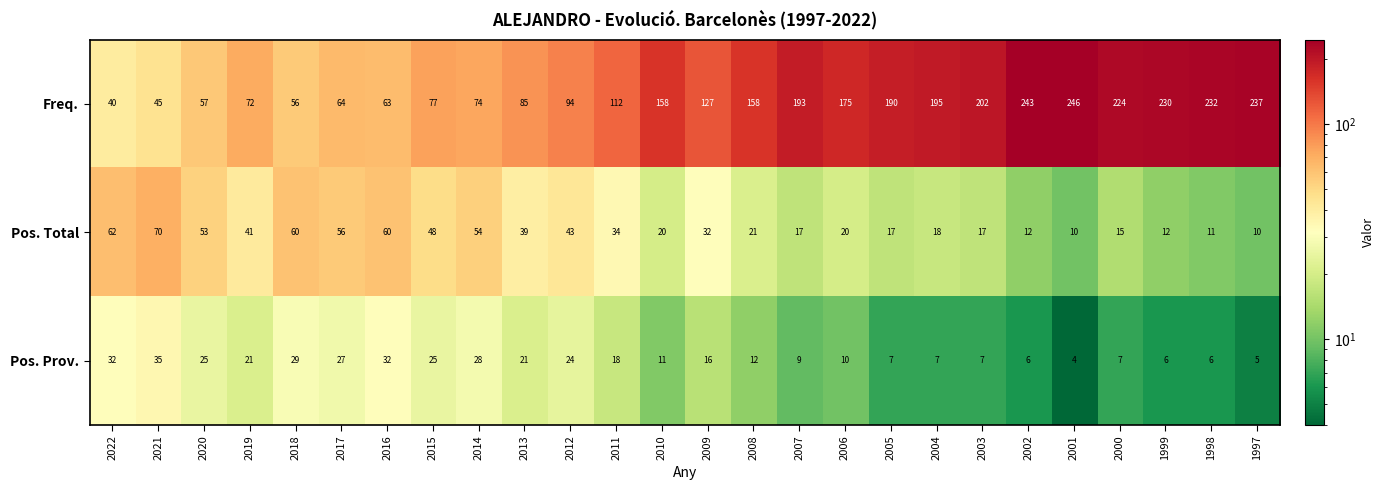

Which series has the largest total across all categories?

Freq.